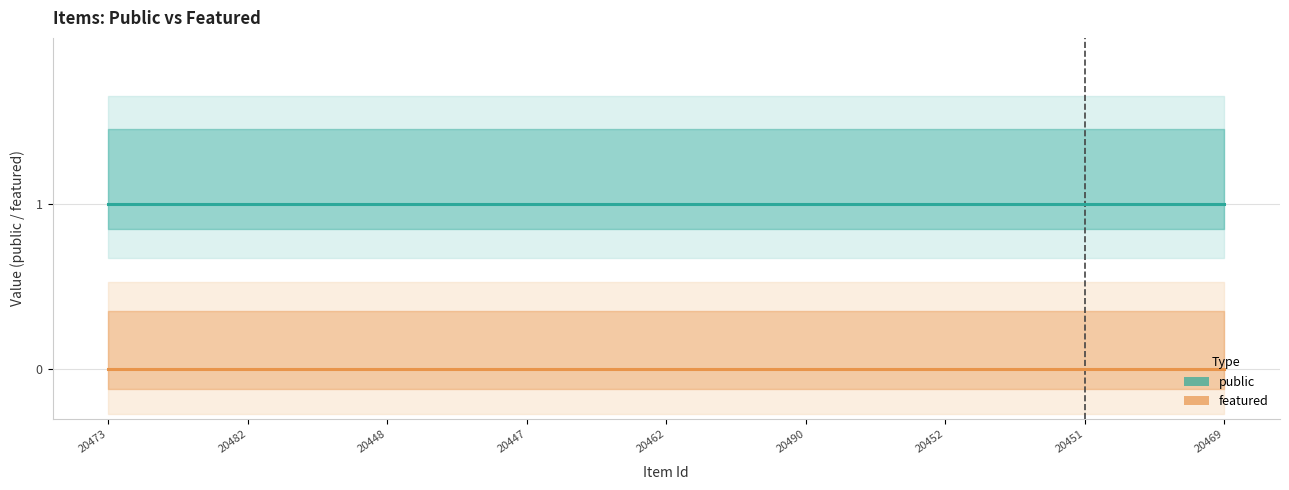

List the series in order of their overall mean, highest first.

public, featured